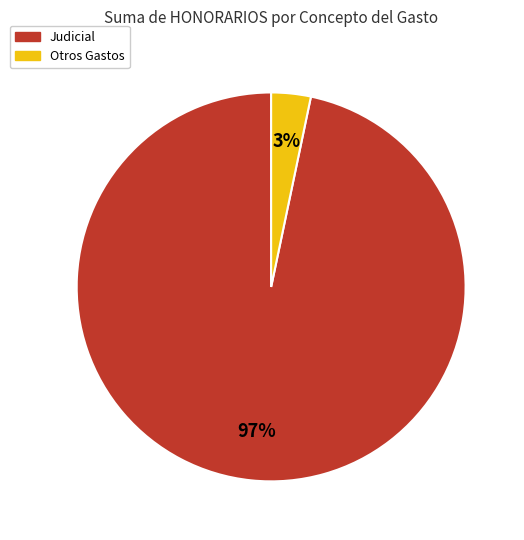

Which has a higher value, Otros Gastos or Judicial?

Judicial